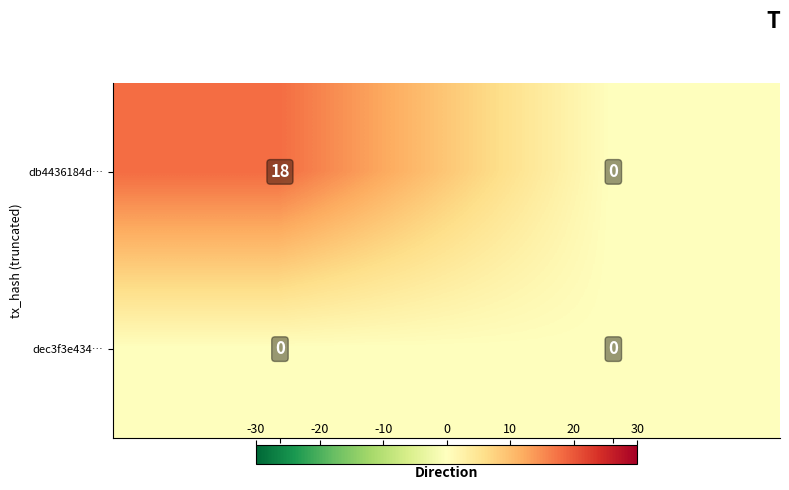

Which series changed the most between -1 and 1?

db4436184d…